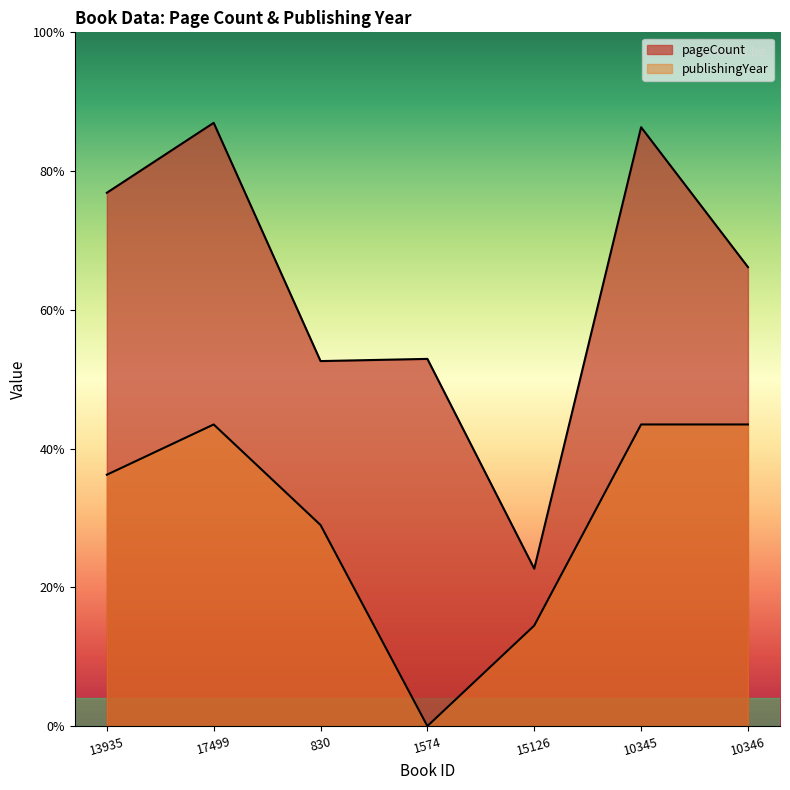

The publishingYear series shows 230 at 13935. True or false?

True